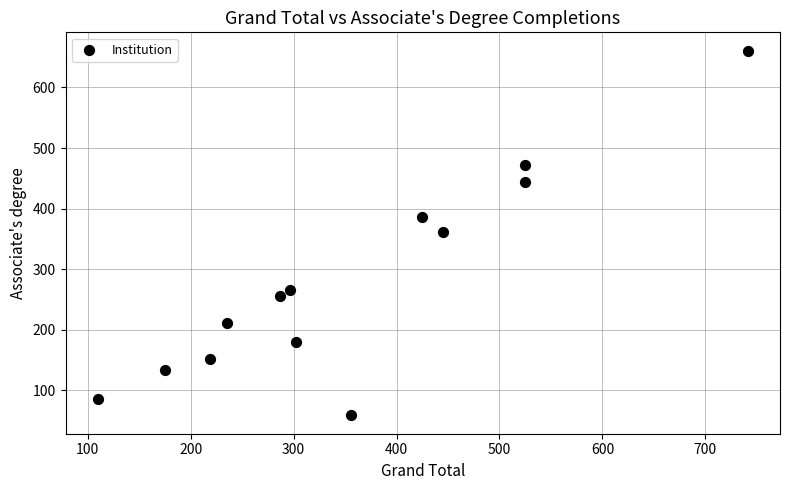

What is the range of Y values (max minus min)?

603